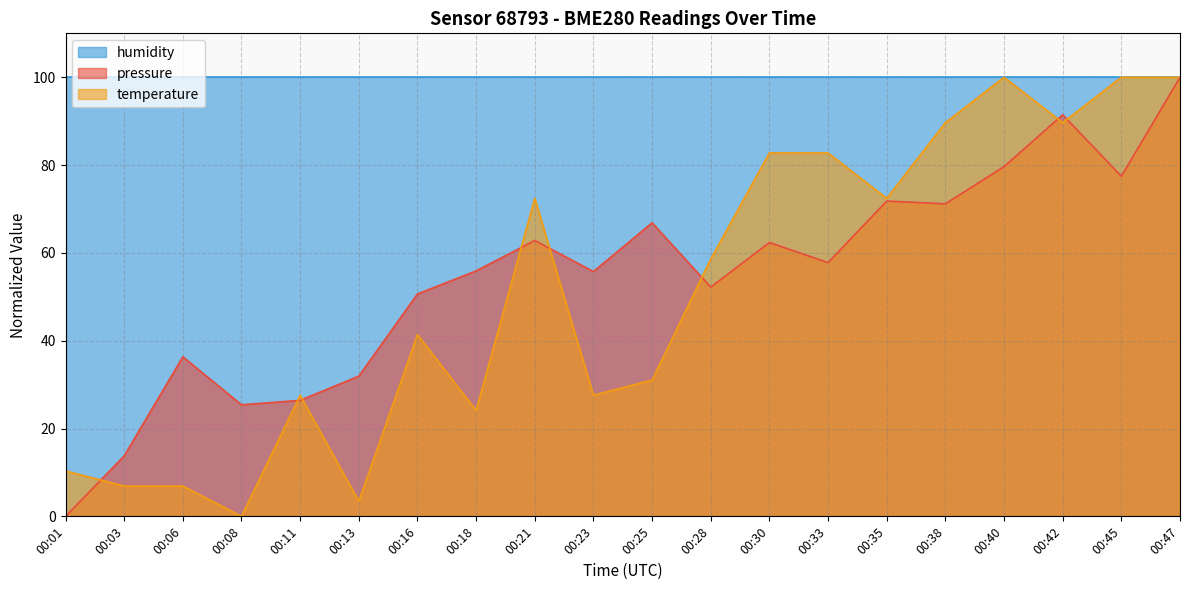

What is the spread (max minus min) of values at 00:03?

93.1